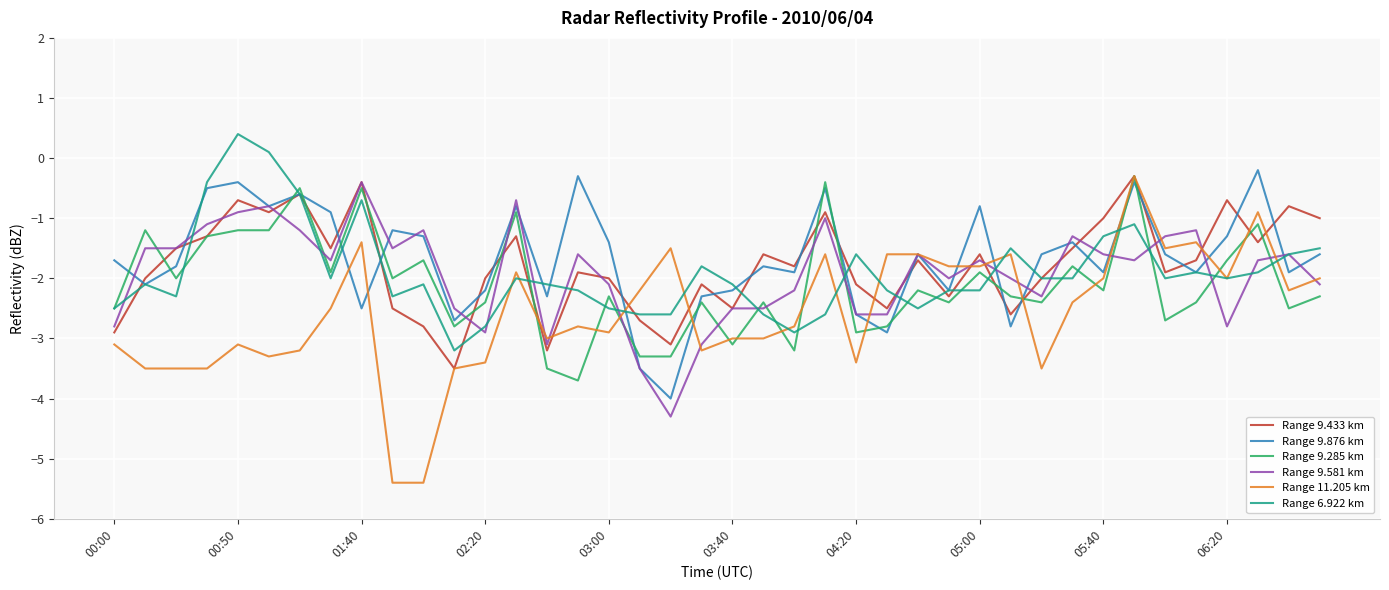

Which series has the largest total across all categories?

Range 9.876 km